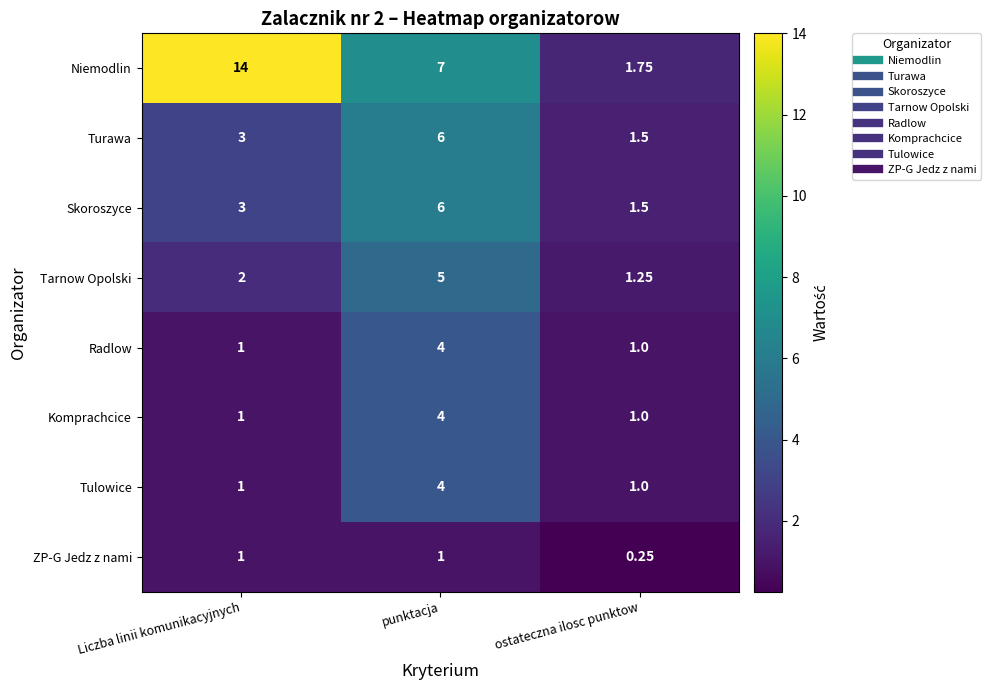

Which series has the largest total across all categories?

Niemodlin